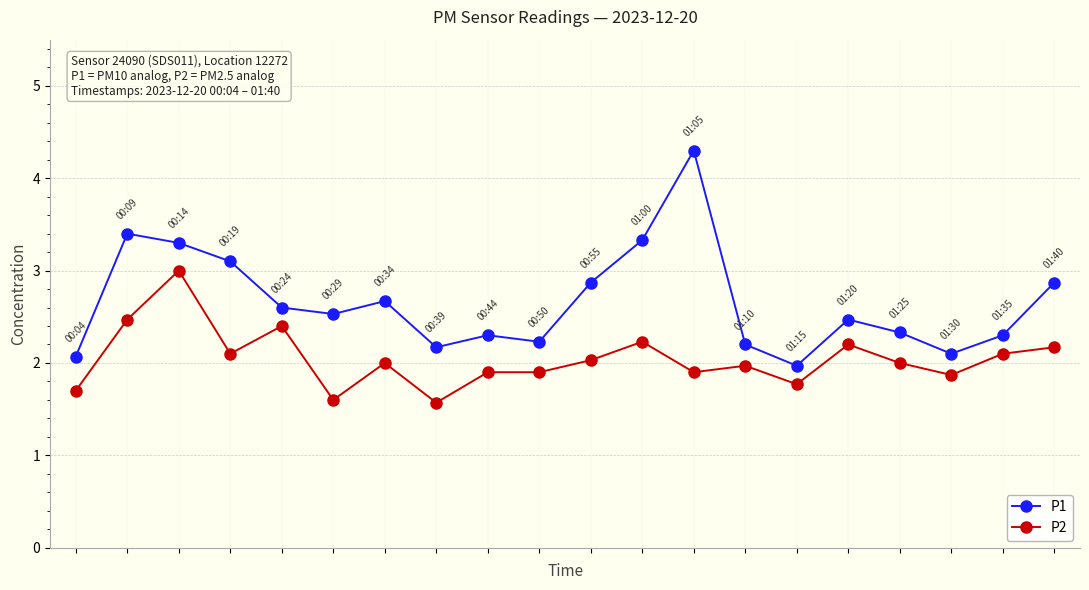

True or false: P1 has more than 1 points higher than both neighbors.

True